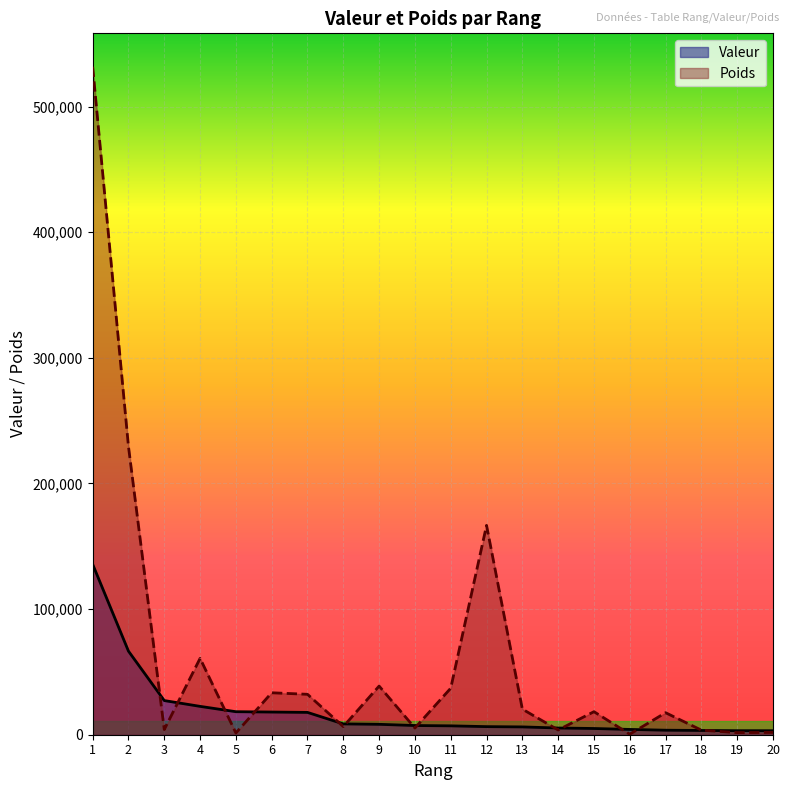

After their last crossing, which series has the higher values: Poids or Valeur?

Valeur